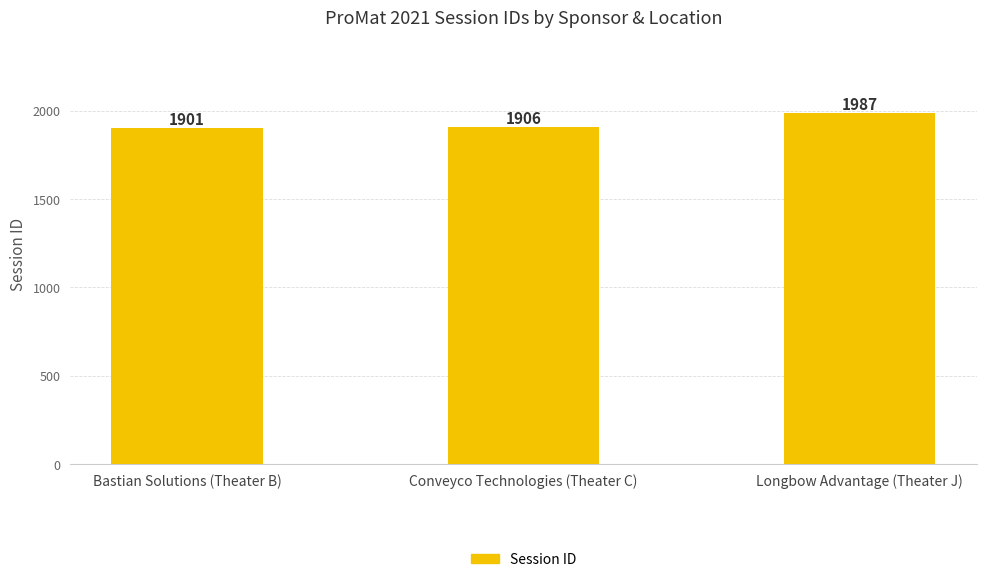

The chart shows a value of 1987 at Longbow Advantage (Theater J). True or false?

True